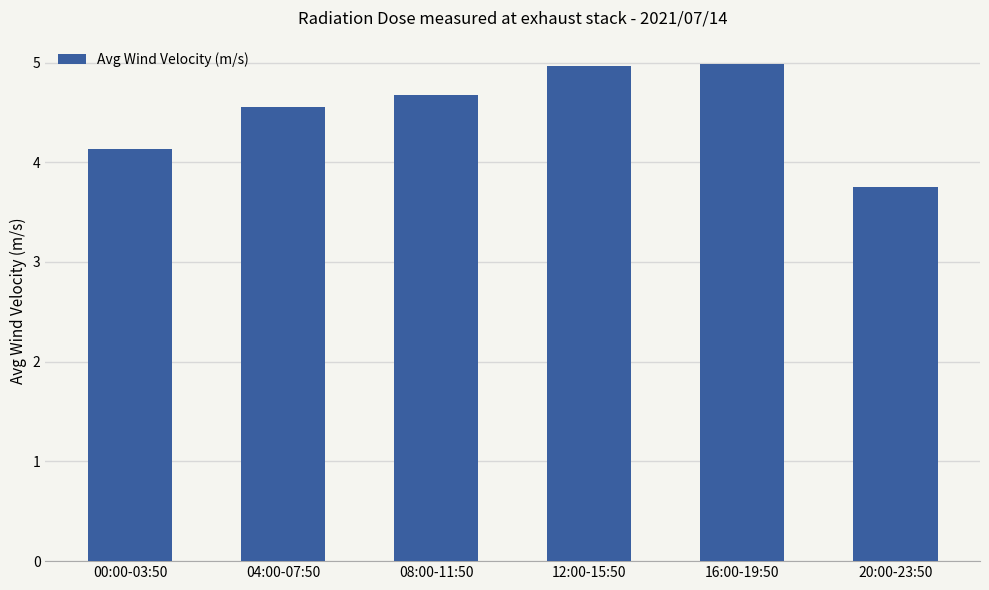

What is the label of the 6th bar from the left?

20:00-23:50